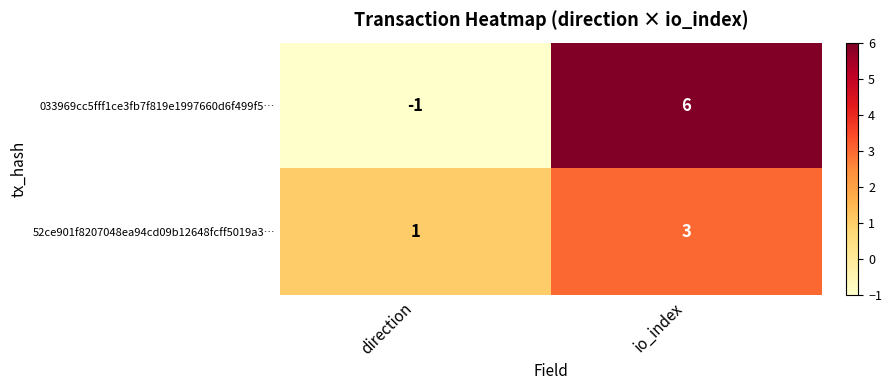

Count the number of categories in the chart.

2